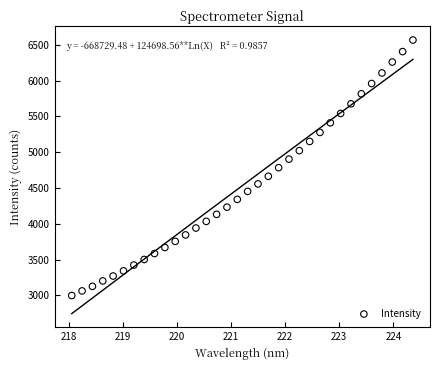

What is the range of Y values (max minus min)?

3570.3